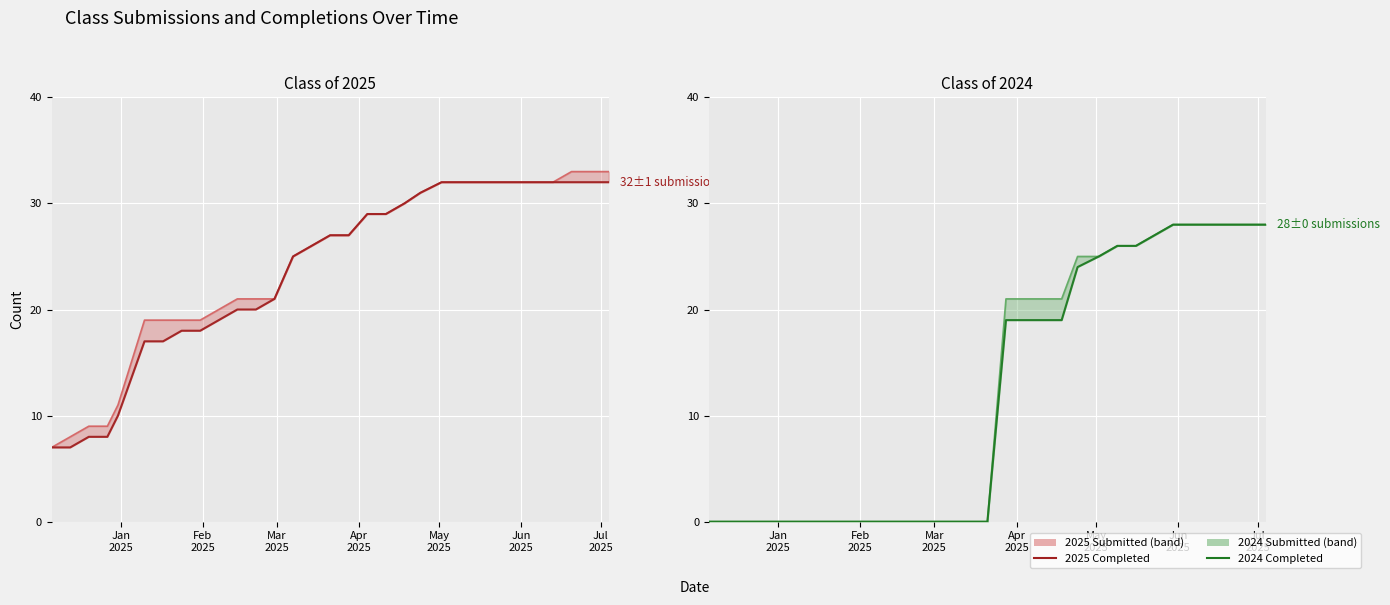

What is the value of the Class of 2025 Submitted line point at the 13th from the left?

21